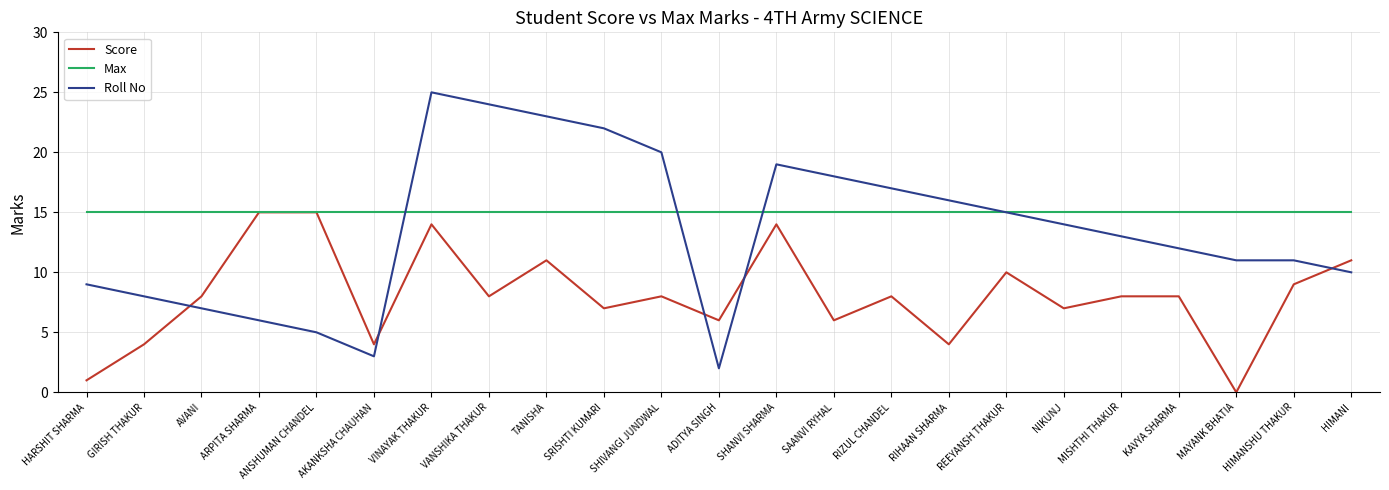

At MAYANK BHATIA, list the series in order from smallest to largest.

Score, Roll No, Max